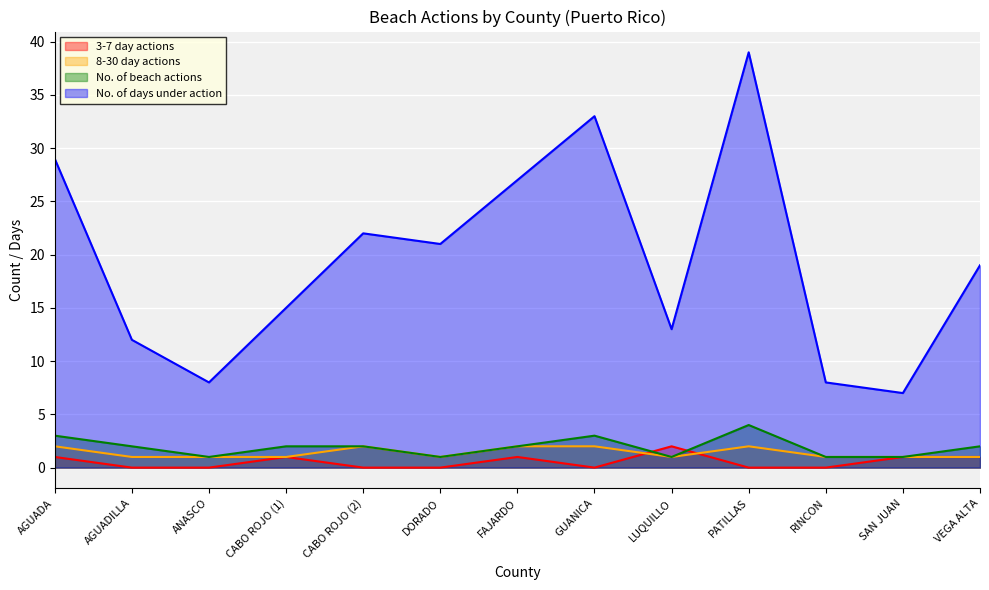

Reading left to right, transcribe all the data shown in this chart.

3-7 day actions: AGUADA=1	AGUADILLA=0	ANASCO=0	CABO ROJO (1)=1	CABO ROJO (2)=0	DORADO=0	FAJARDO=1	GUANICA=0	LUQUILLO=2	PATILLAS=0	RINCON=0	SAN JUAN=1	VEGA ALTA=1
8-30 day actions: AGUADA=2	AGUADILLA=1	ANASCO=1	CABO ROJO (1)=1	CABO ROJO (2)=2	DORADO=1	FAJARDO=2	GUANICA=2	LUQUILLO=1	PATILLAS=2	RINCON=1	SAN JUAN=1	VEGA ALTA=1
No. of beach actions: AGUADA=3	AGUADILLA=2	ANASCO=1	CABO ROJO (1)=2	CABO ROJO (2)=2	DORADO=1	FAJARDO=2	GUANICA=3	LUQUILLO=1	PATILLAS=4	RINCON=1	SAN JUAN=1	VEGA ALTA=2
No. of days under action: AGUADA=29	AGUADILLA=12	ANASCO=8	CABO ROJO (1)=15	CABO ROJO (2)=22	DORADO=21	FAJARDO=27	GUANICA=33	LUQUILLO=13	PATILLAS=39	RINCON=8	SAN JUAN=7	VEGA ALTA=19